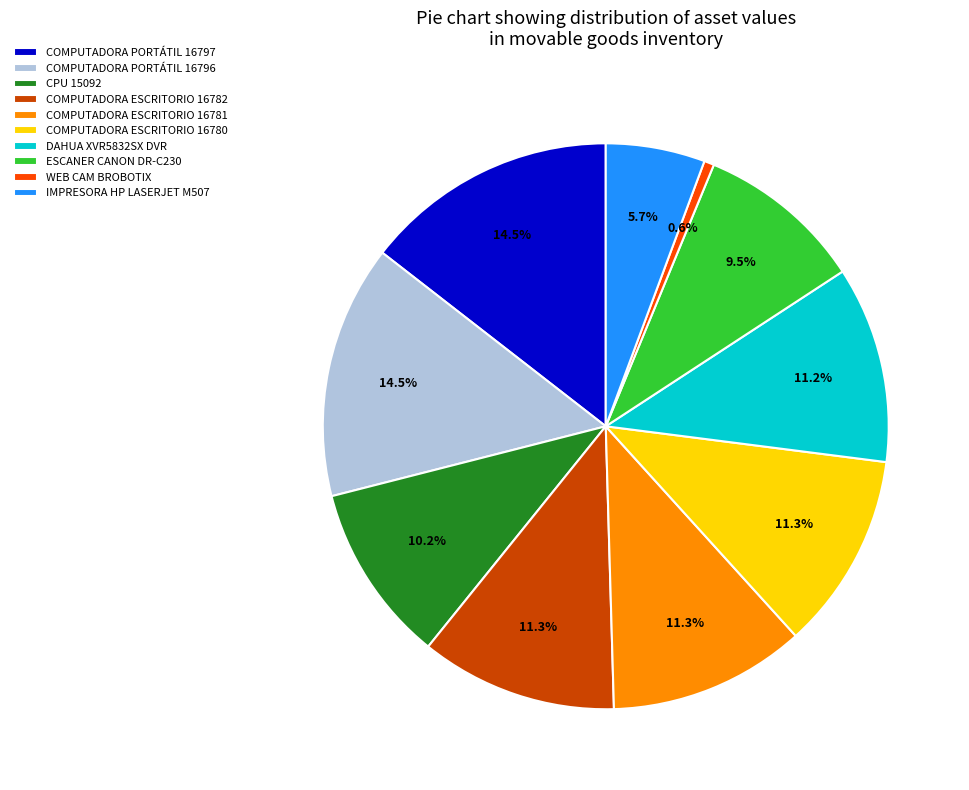

What is the ratio of the value at IMPRESORA HP LASERJET M507 to the value at WEB CAM BROBOTIX?

9.9